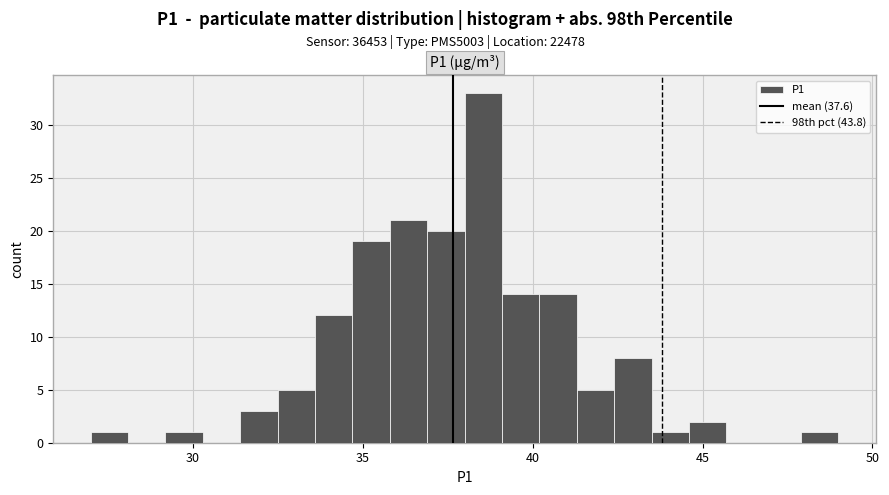

Read against the x-axis, roughly where is the centre of the tallest bar?

38.5